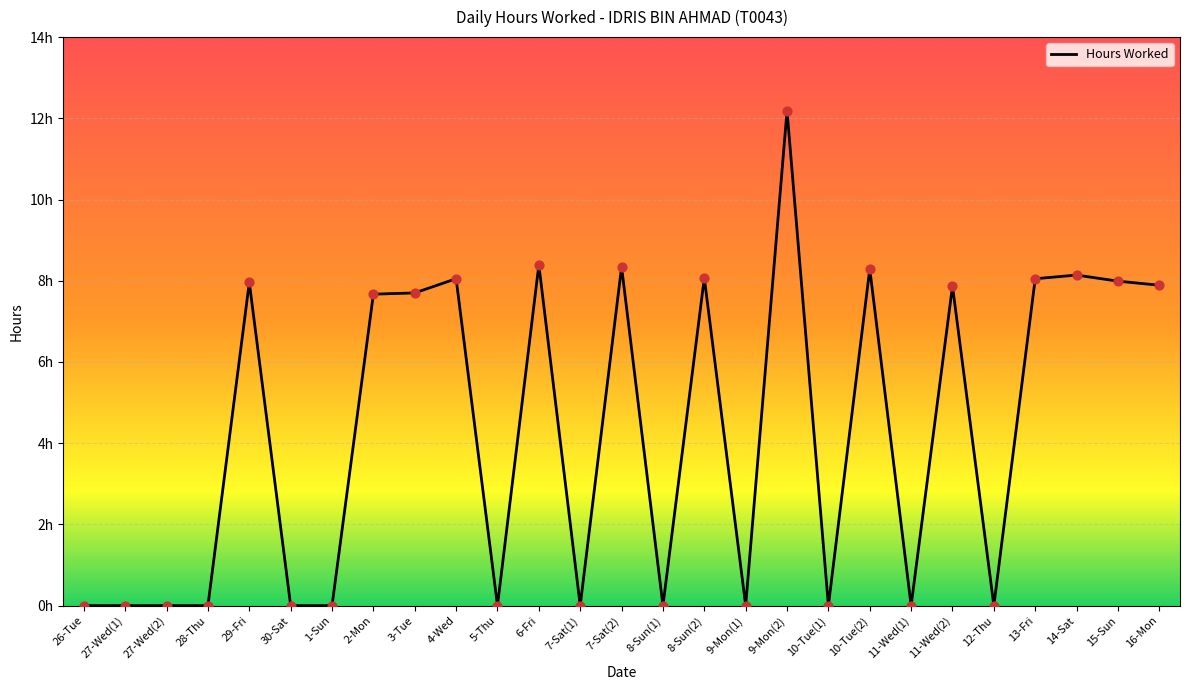

Between 7-Sat(1) and 6-Fri, which is larger?

6-Fri